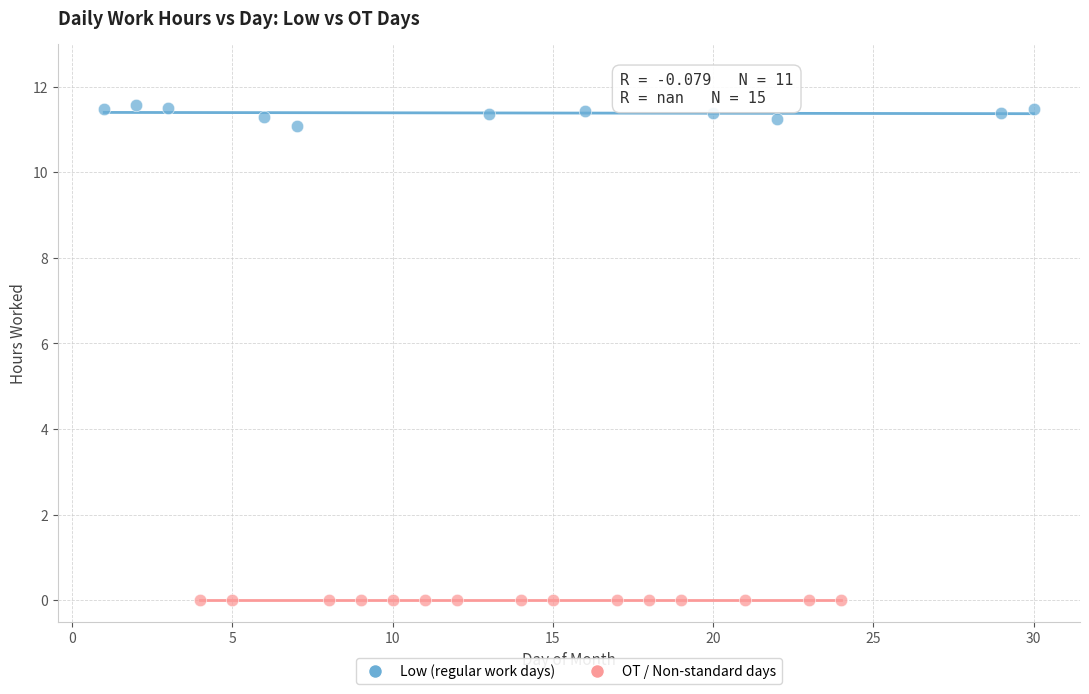

Which series contains the lowest Y value?

OT / Non-standard days